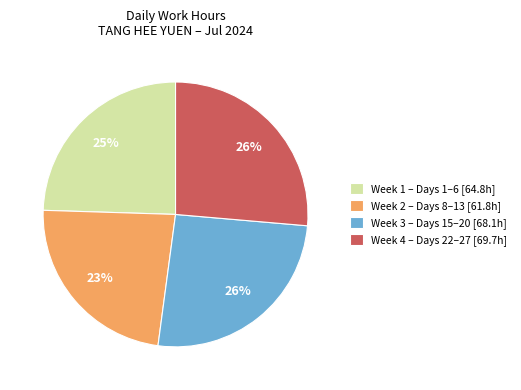

Is Week 3 – Days 15–20 [68.1h] the majority of the pie?

No